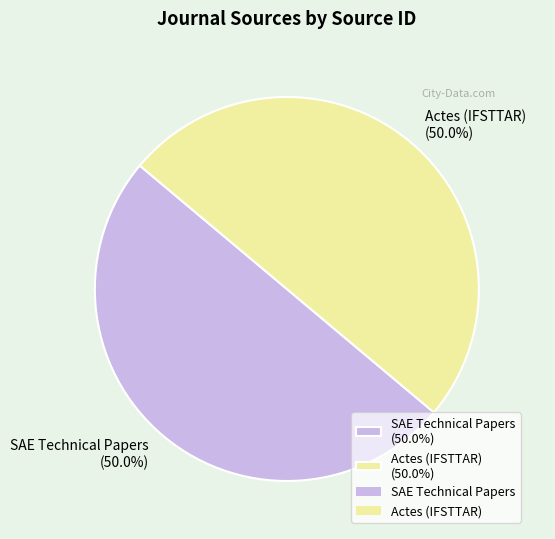

To the nearest percent, what percentage of the pie is SAE Technical Papers?

50%